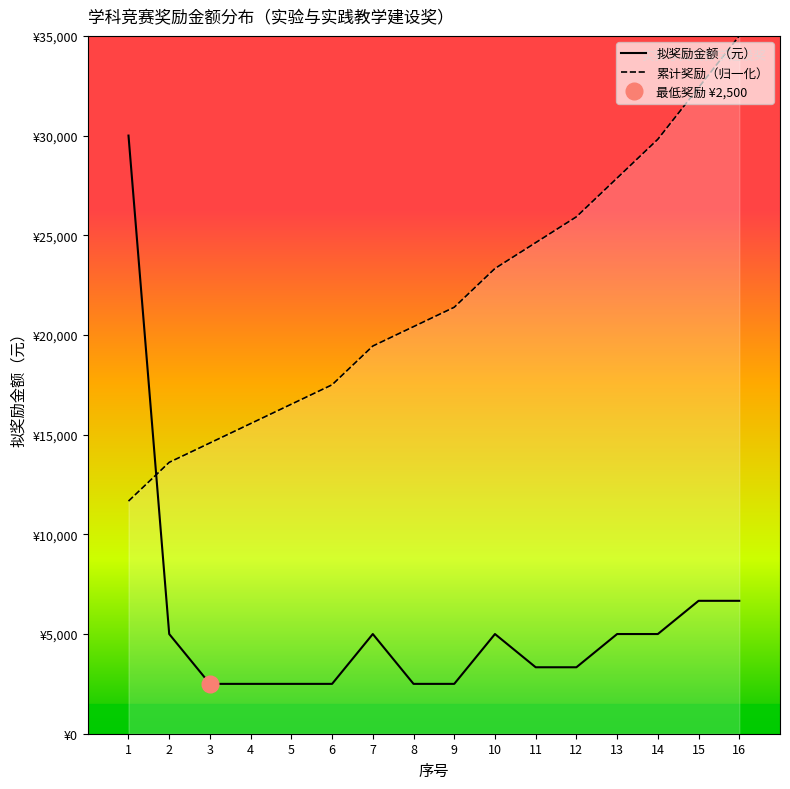

Does the chart have visible grid lines?

No